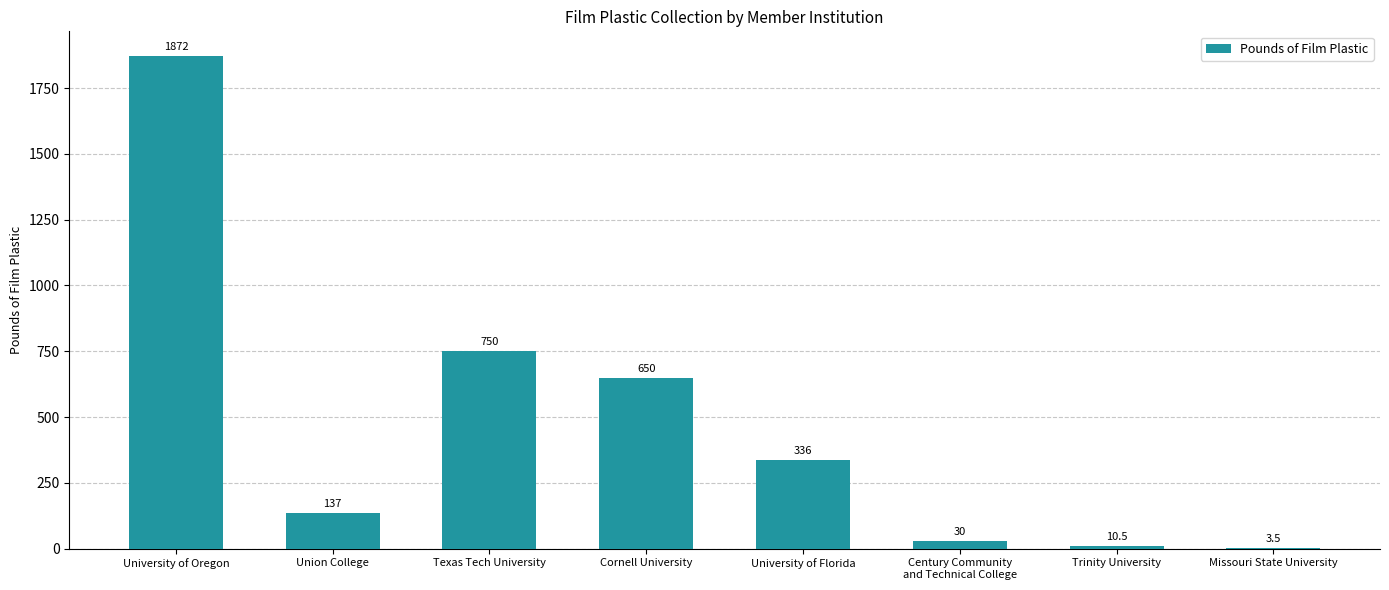

What is the maximum value shown in the chart?

1872.0